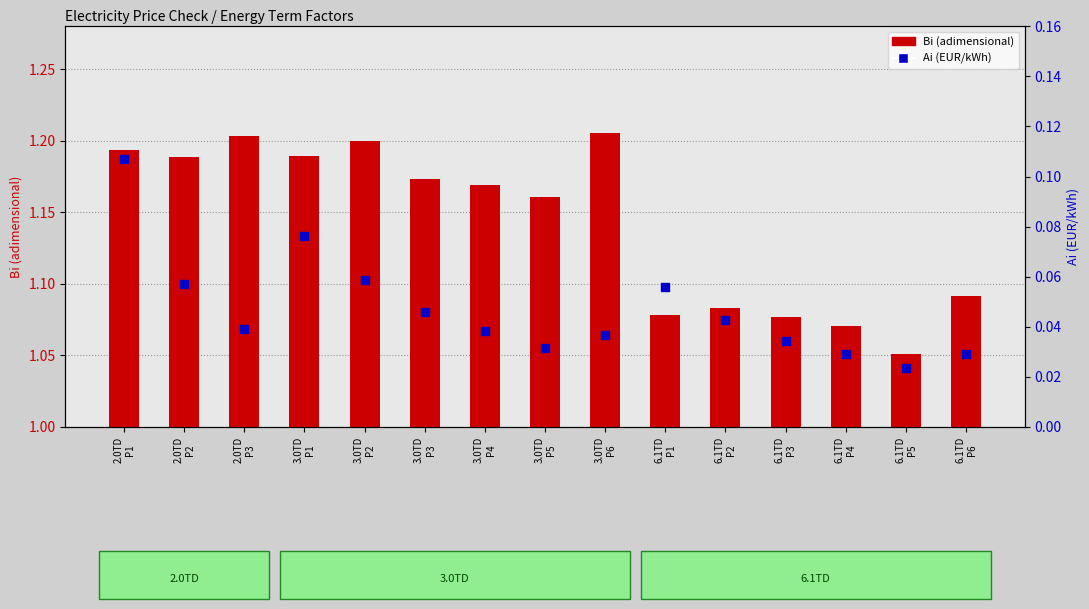

Which series has the largest total across all categories?

Bi (adimensional)